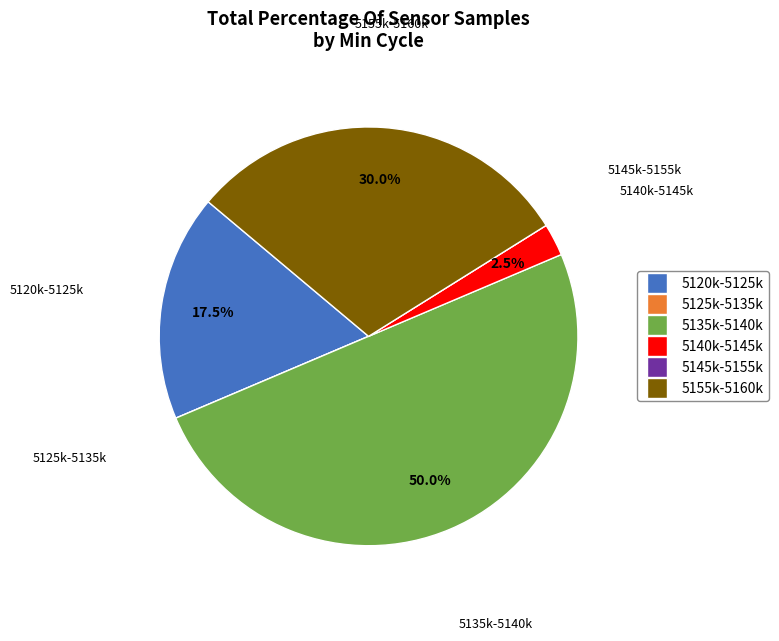

What is the largest slice in the pie chart?

5135k-5140k